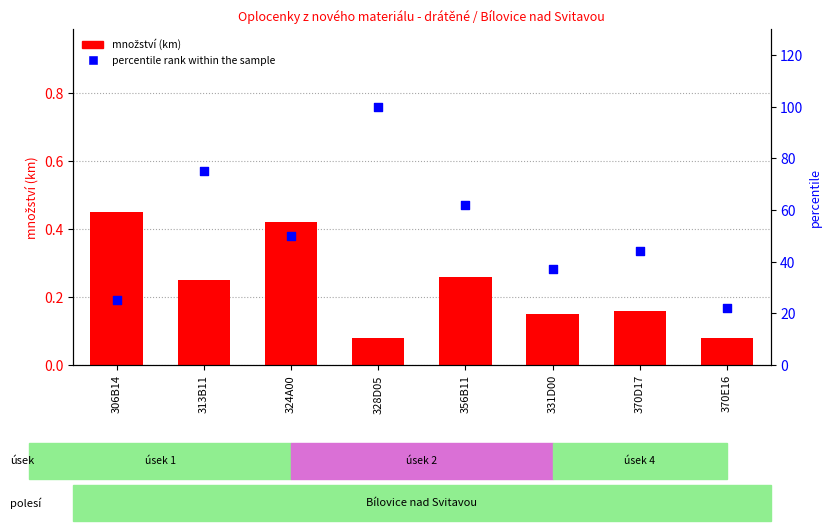

Which series contains the lowest Y value?

množství (km)